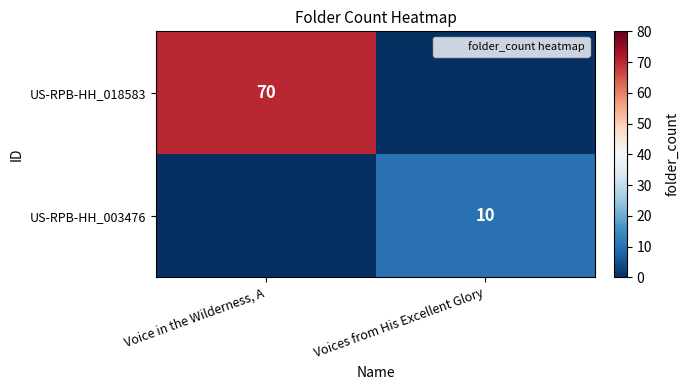

Is it true that US-RPB-HH_018583 equals 0 at Voices from His Excellent Glory?

True